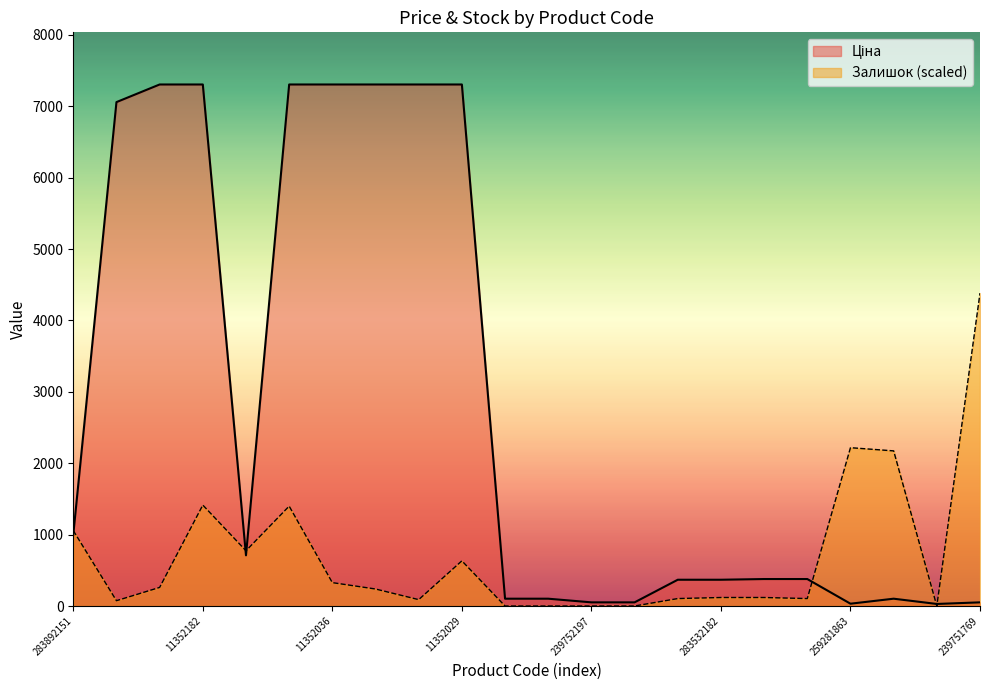

What is the difference between the maximum and minimum values in the Ціна series?

7275.7